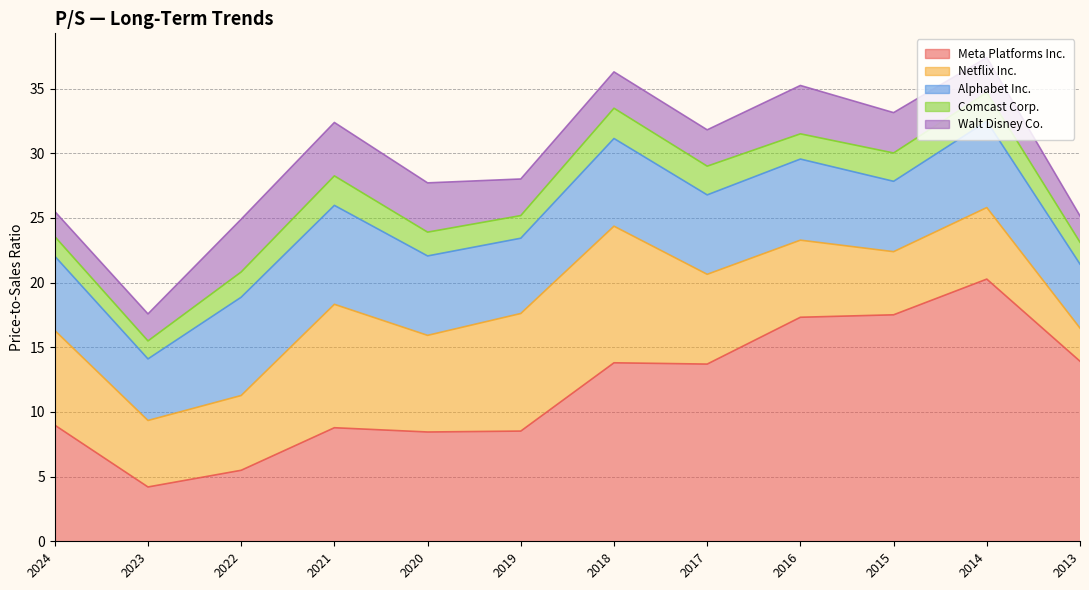

How many interior local peaks does the Comcast Corp. series have?

3